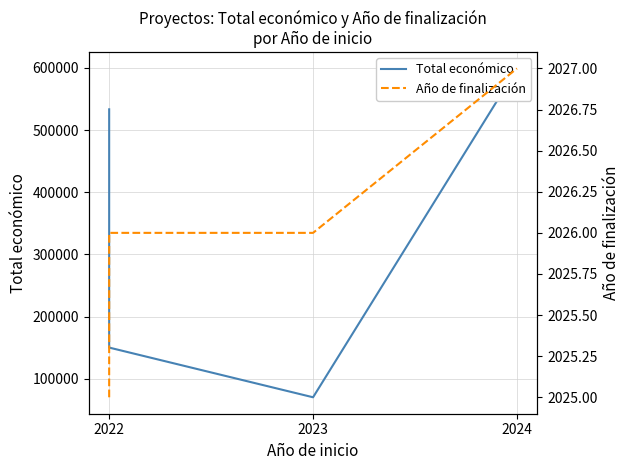

Reading left to right, list all the values displayed in this chart.

Total económico: 533449	150000	70000	598609	599211	590712
Año de finalización: 2025	2026	2026	2027	2027	2027